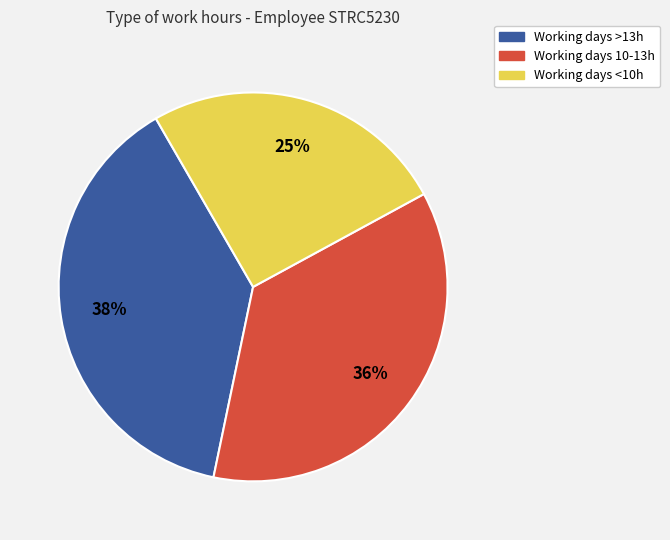

Does any single category account for the majority?

No